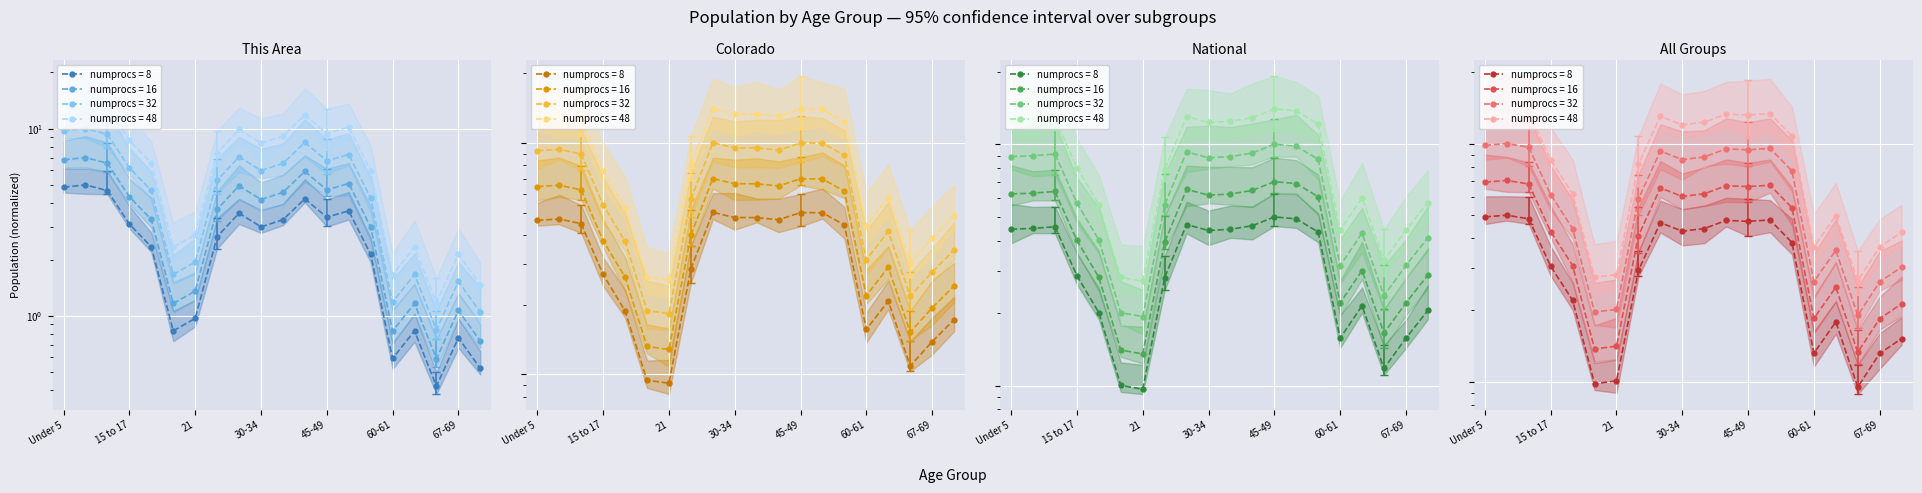

In Colorado, how many points are lower than both neighbors (excluding endpoints)?

4